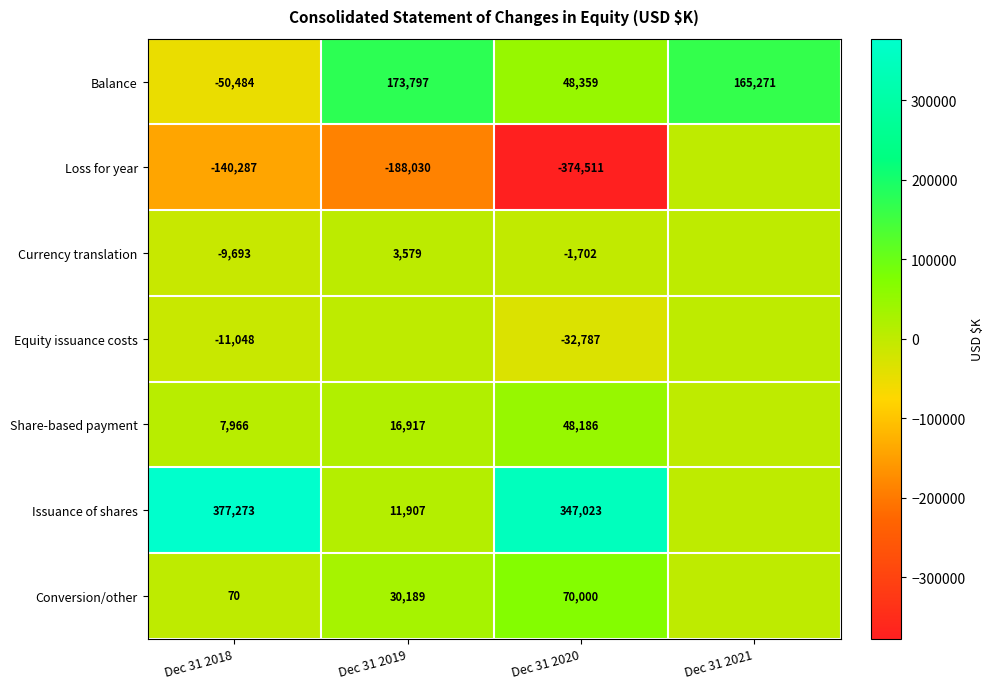

What is the total value across all series at Dec 31 2018?

173797